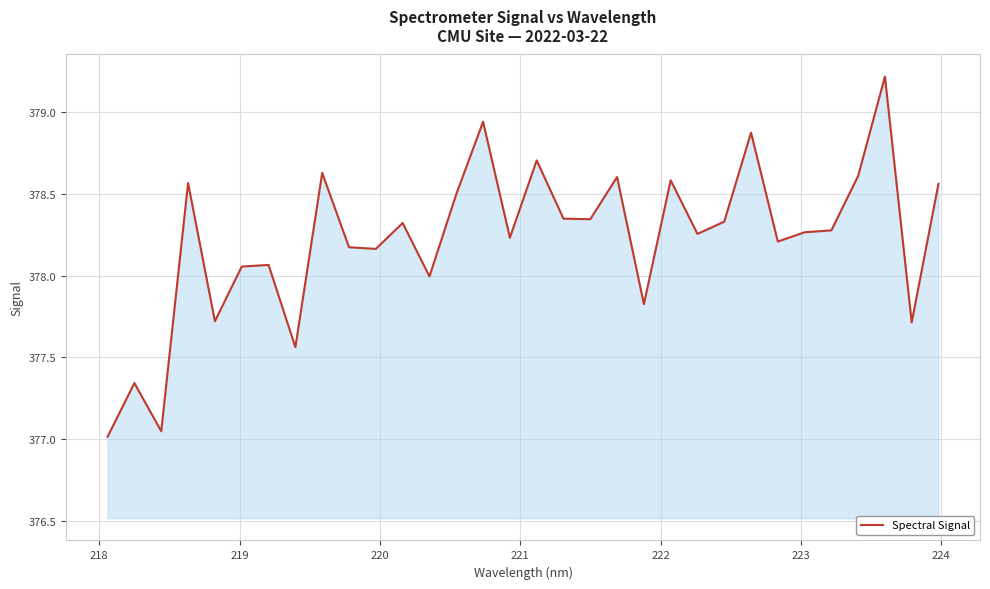

What is the greatest value displayed?

379.2